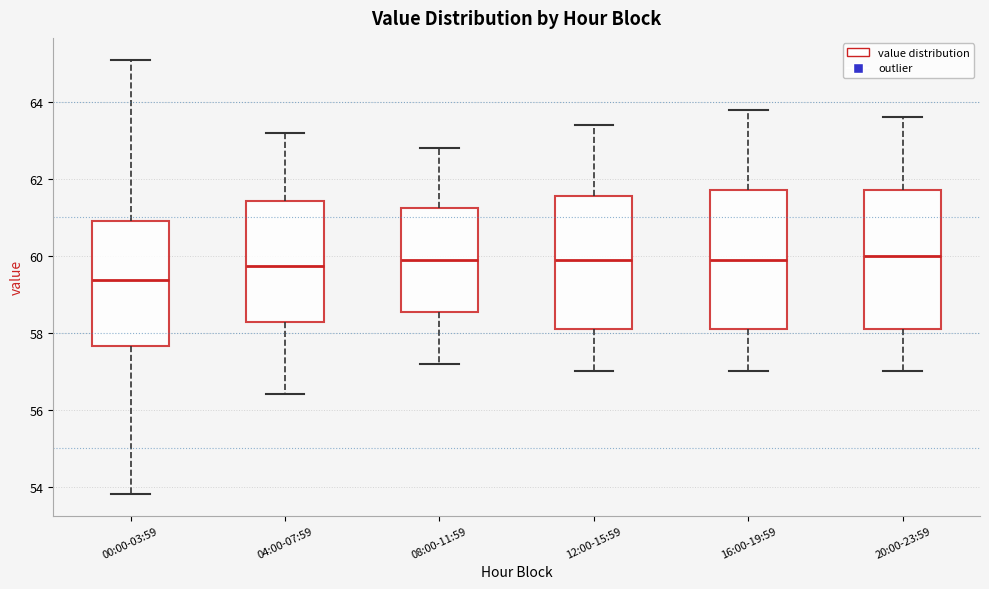

Reading left to right, read every box against the y-axis: the position of its median line, the range the box covers, and the ends of its whiskers. The values are not printed on the chart, so give them approximately, as read against the axis.

00:00-03:59: median 59.4, box 57.6 to 61.0, whiskers 53.8 to 65.2
04:00-07:59: median 59.8, box 58.2 to 61.4, whiskers 56.4 to 63.2
08:00-11:59: median 60.0, box 58.6 to 61.2, whiskers 57.2 to 62.8
12:00-15:59: median 60.0, box 58.2 to 61.6, whiskers 57.0 to 63.4
16:00-19:59: median 60.0, box 58.2 to 61.8, whiskers 57.0 to 63.8
20:00-23:59: median 60.0, box 58.2 to 61.8, whiskers 57.0 to 63.6